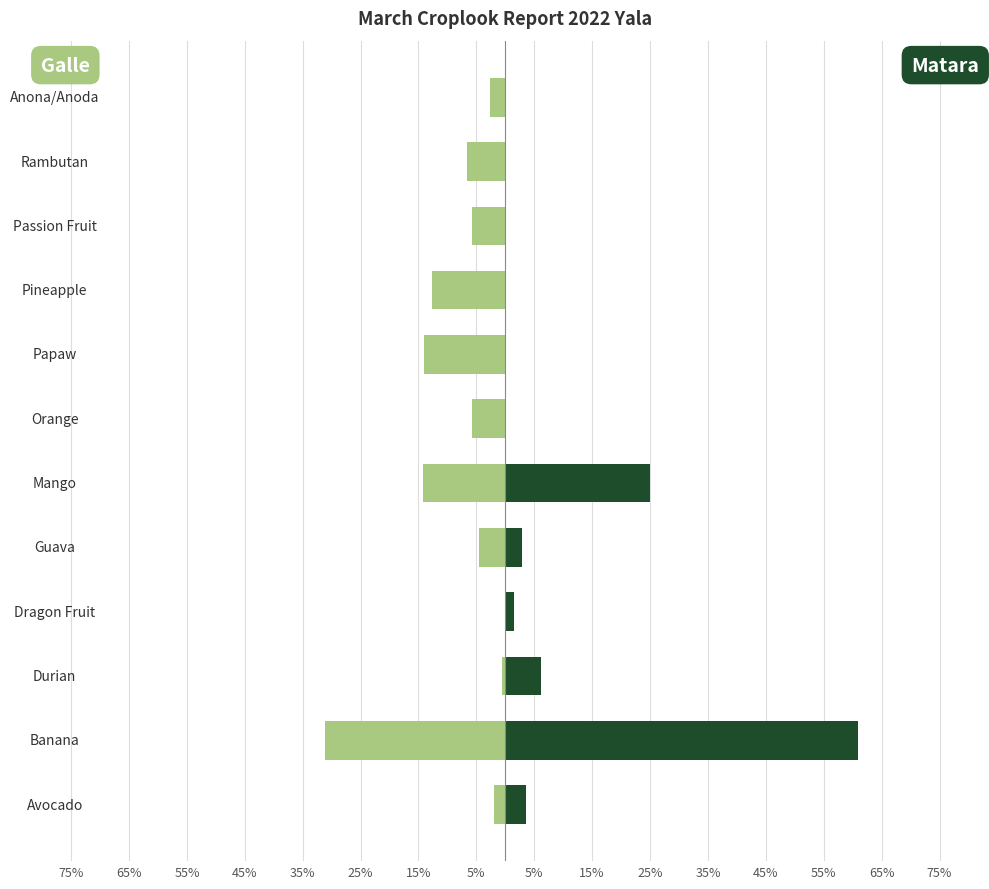

Are the bars horizontal?

Yes